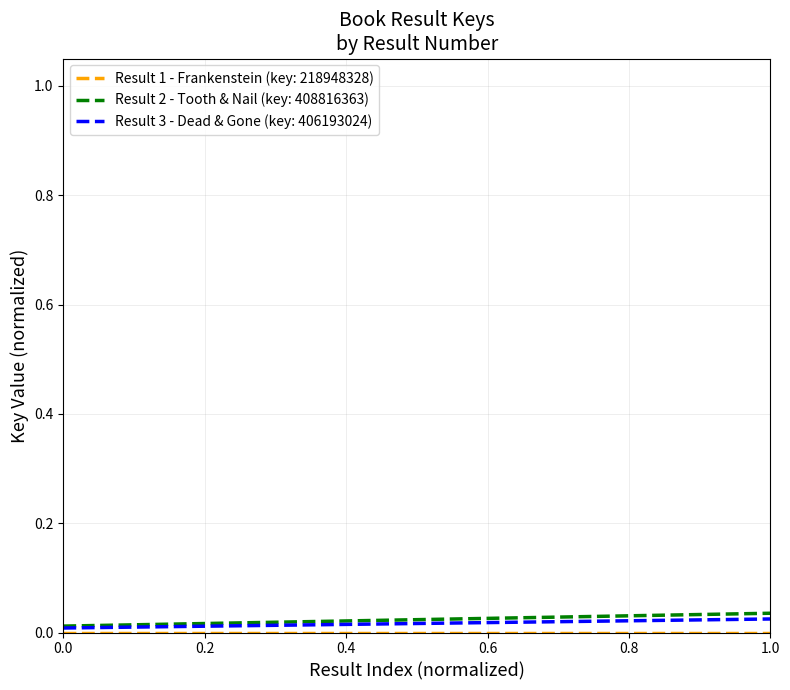

Is this an area chart (filled region under the line)?

No